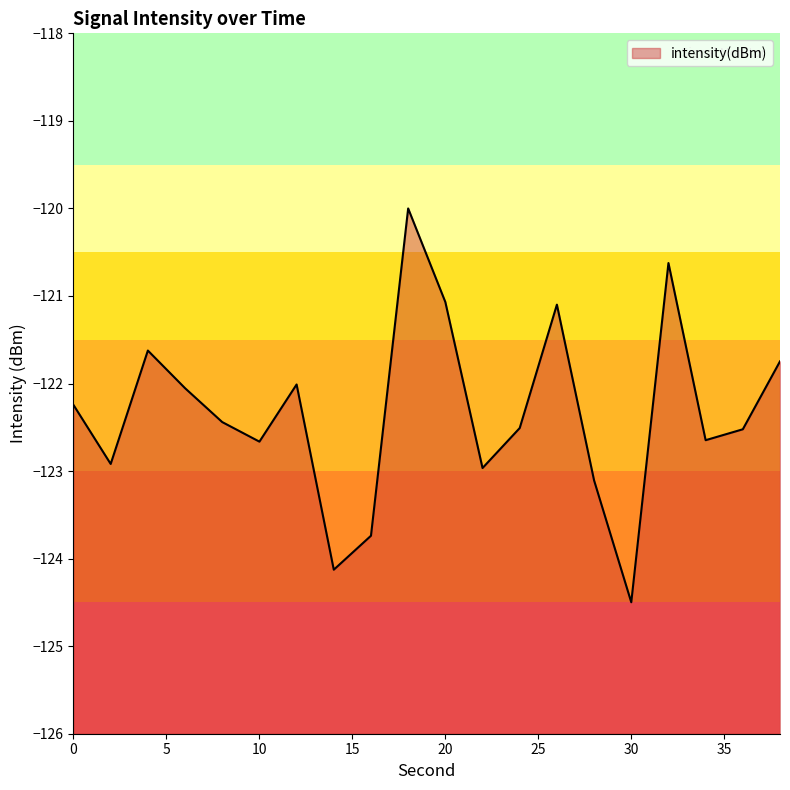

Which label corresponds to the smallest value in the chart?

30